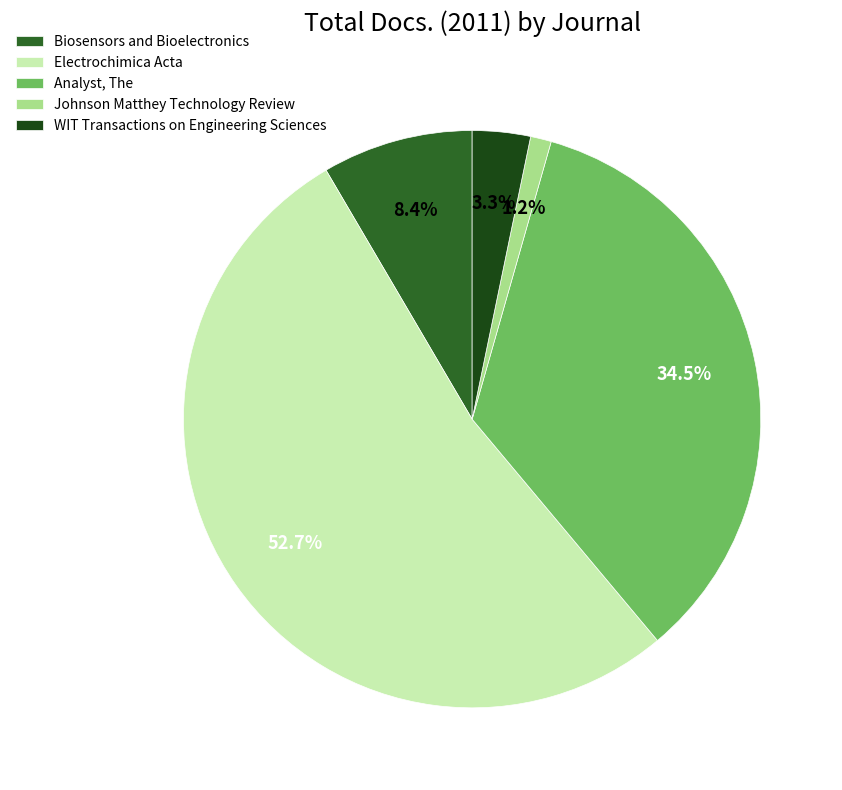

Is it true that Biosensors and Bioelectronics is 8% of the pie?

True